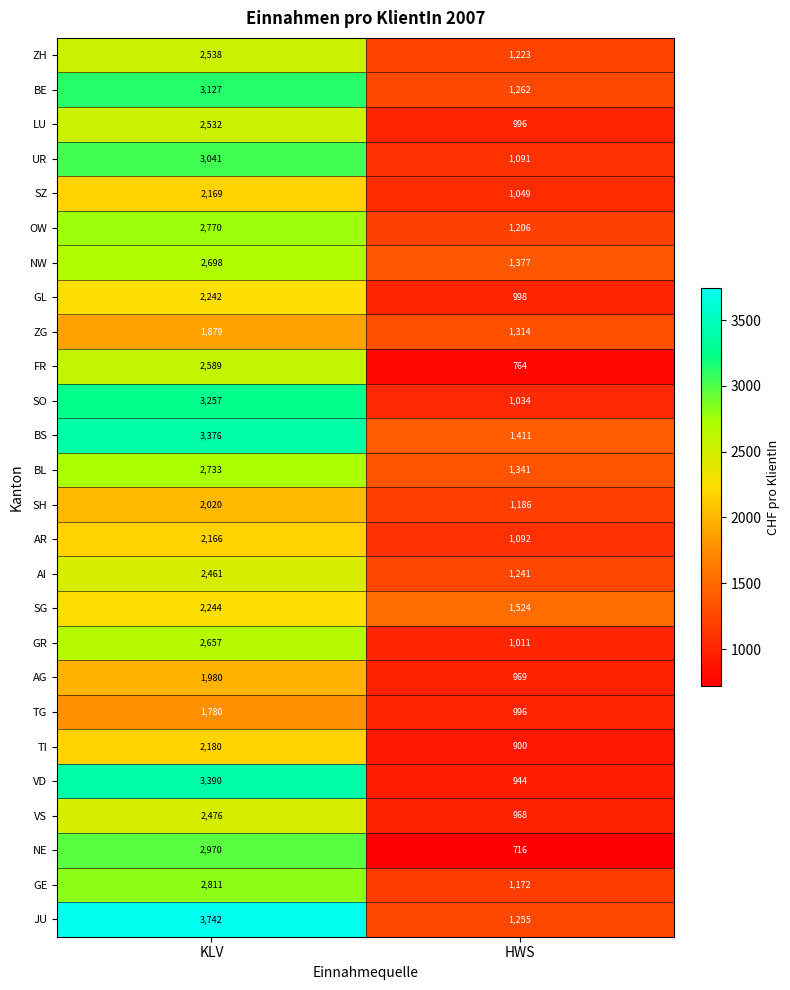

At KLV, list the series in order from largest to smallest.

JU, VD, BS, SO, BE, UR, NE, GE, OW, BL, NW, GR, FR, ZH, LU, VS, AI, SG, GL, TI, SZ, AR, SH, AG, ZG, TG